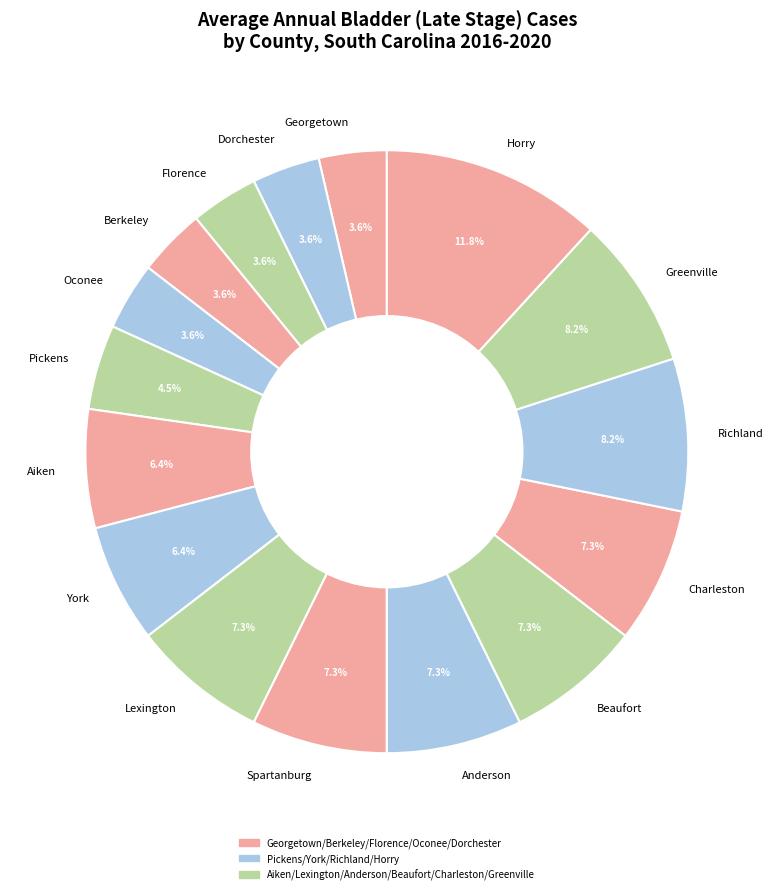

How much of the chart is everything except Richland?

91.8%